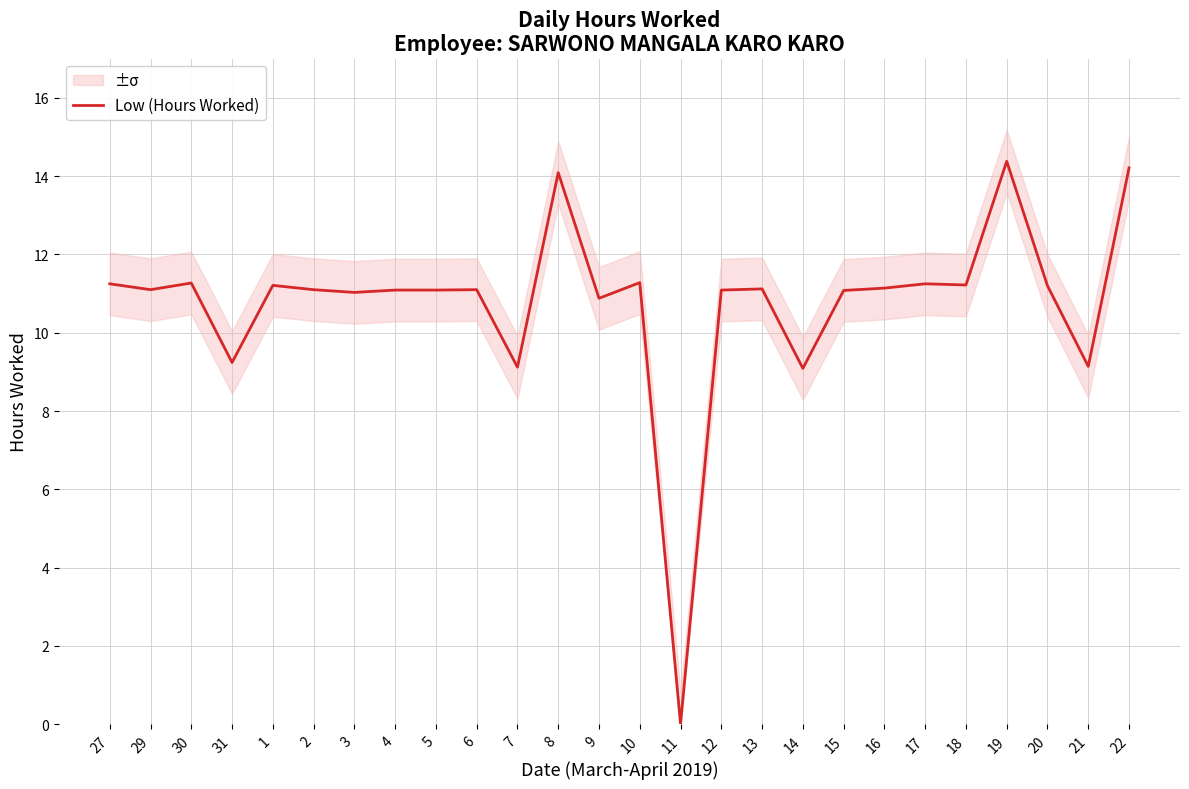

How many values are above zero?

25